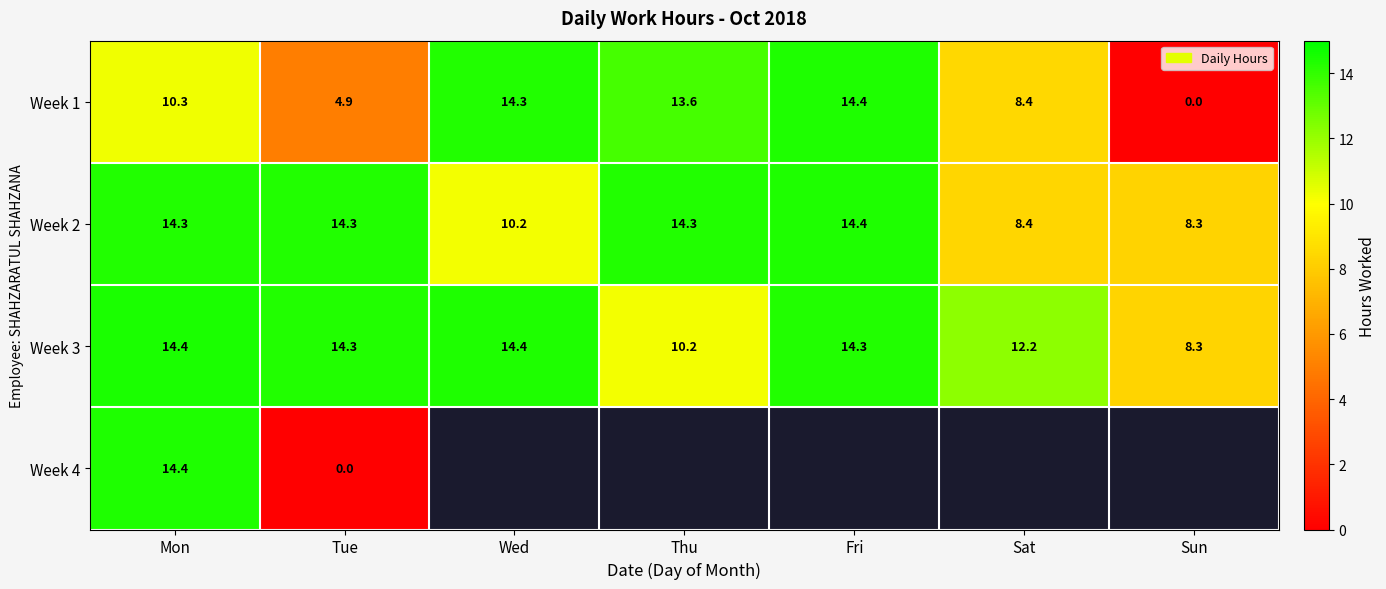

What is the greatest value displayed?

14.4